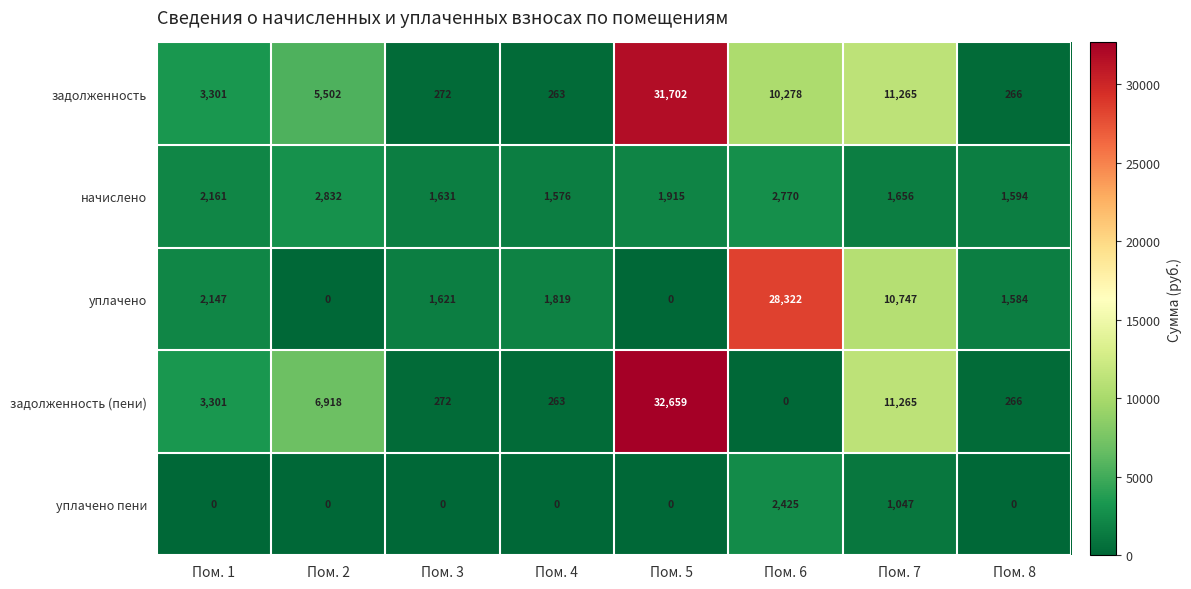

The value of задолженность (пени) at Пом. 5 is 51639. True or false?

False